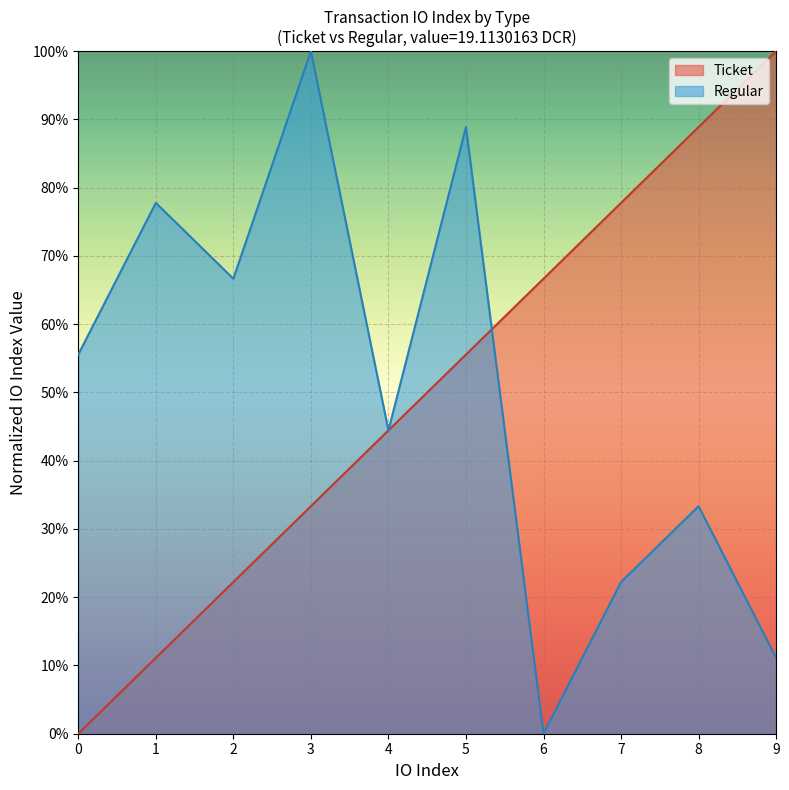

Does the chart display data point markers on the line(s)?

No